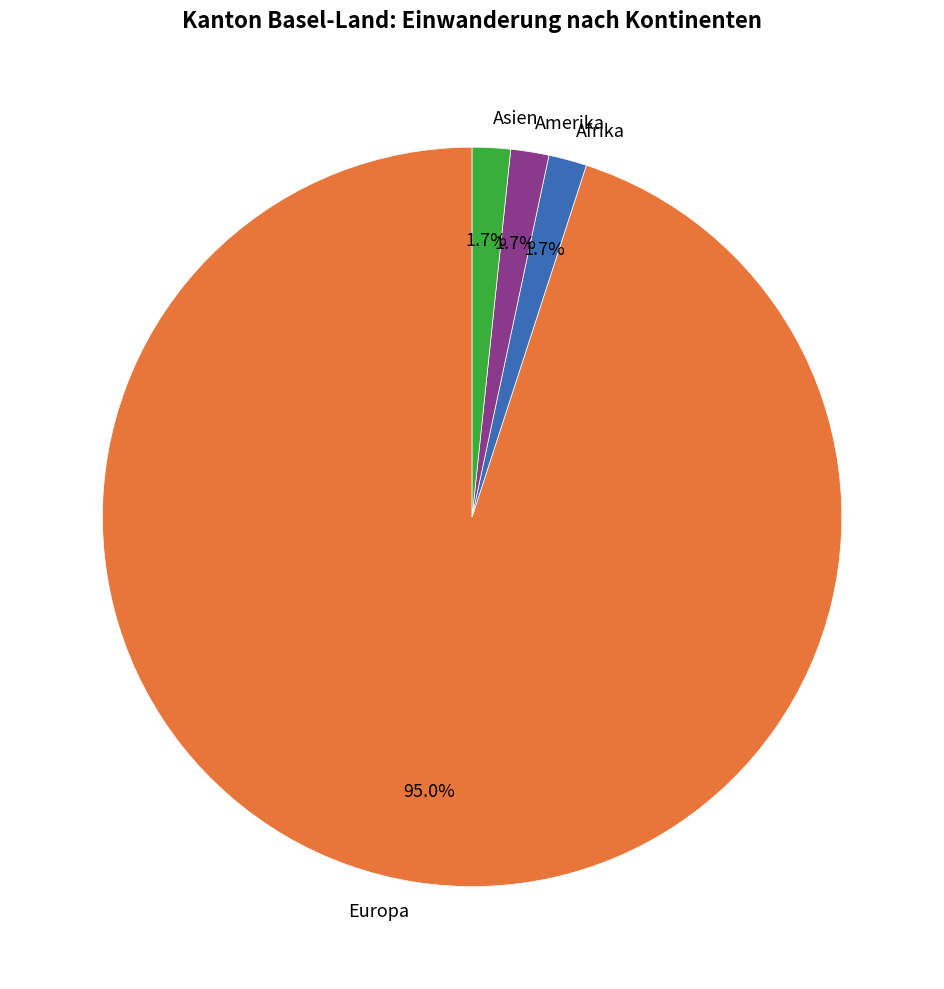

What is the largest slice in the pie chart?

Europa